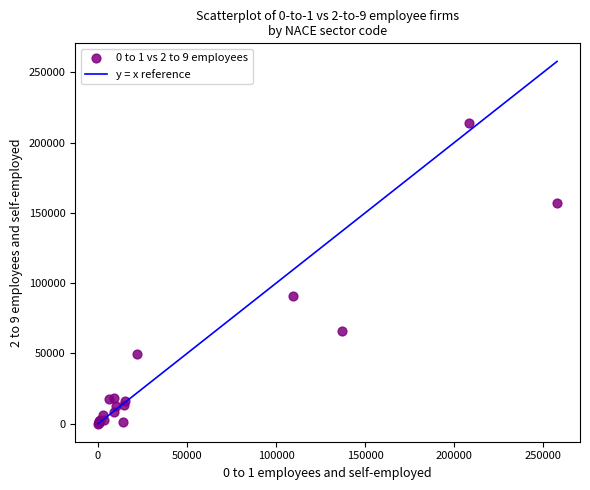

What Y value in the scatter plot is closest to 107172?

90880